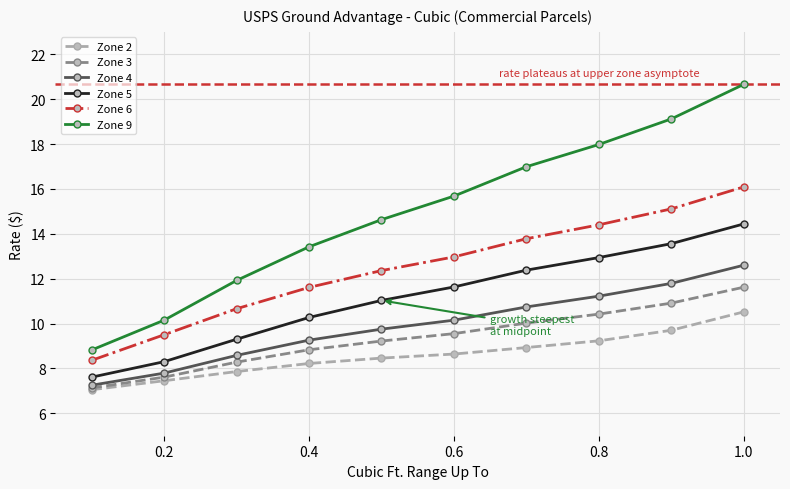

How many lines are shown in the chart?

6